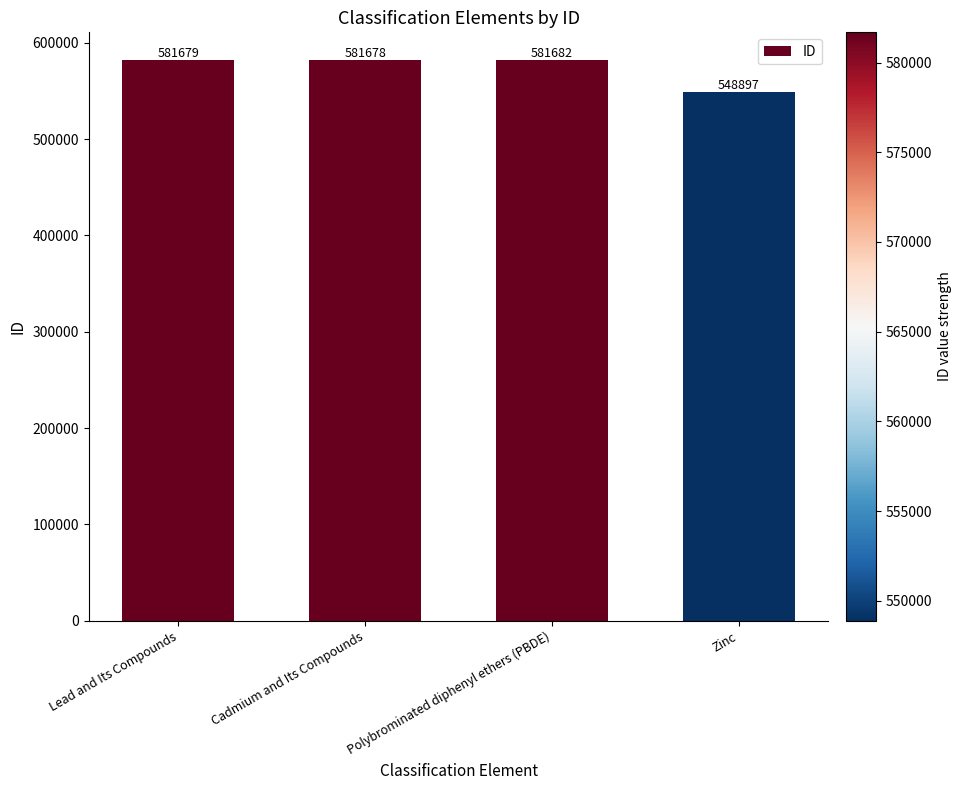

What is the label of the 3rd bar from the left?

Polybrominated diphenyl ethers (PBDE)